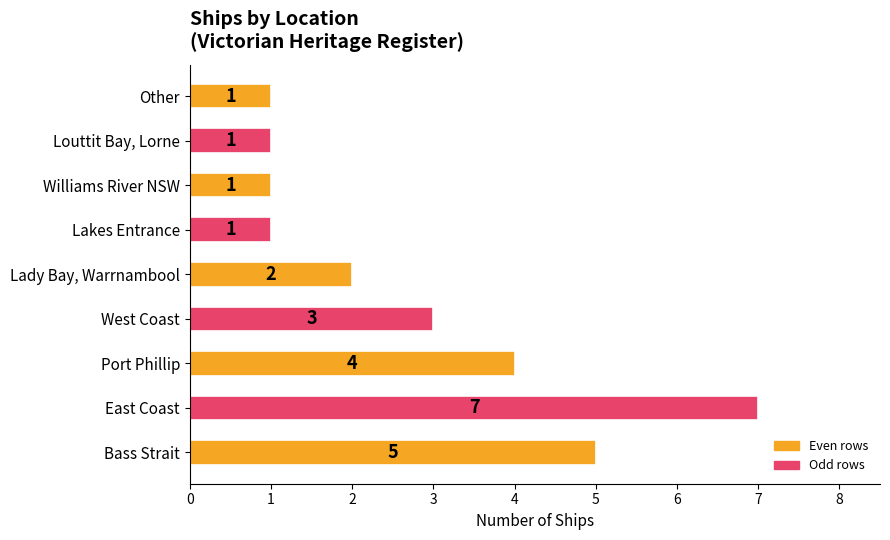

Which category has the highest value across all series?

East Coast